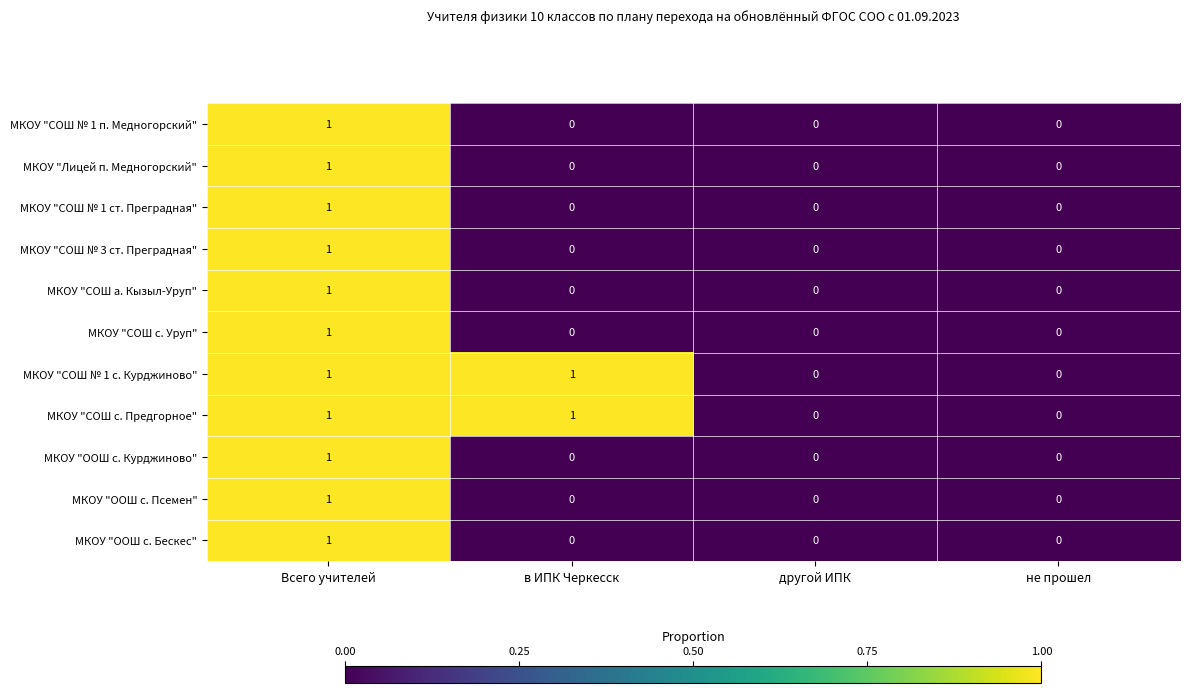

The value of МКОУ "СОШ № 1 п. Медногорский" at другой ИПК is -1. True or false?

False